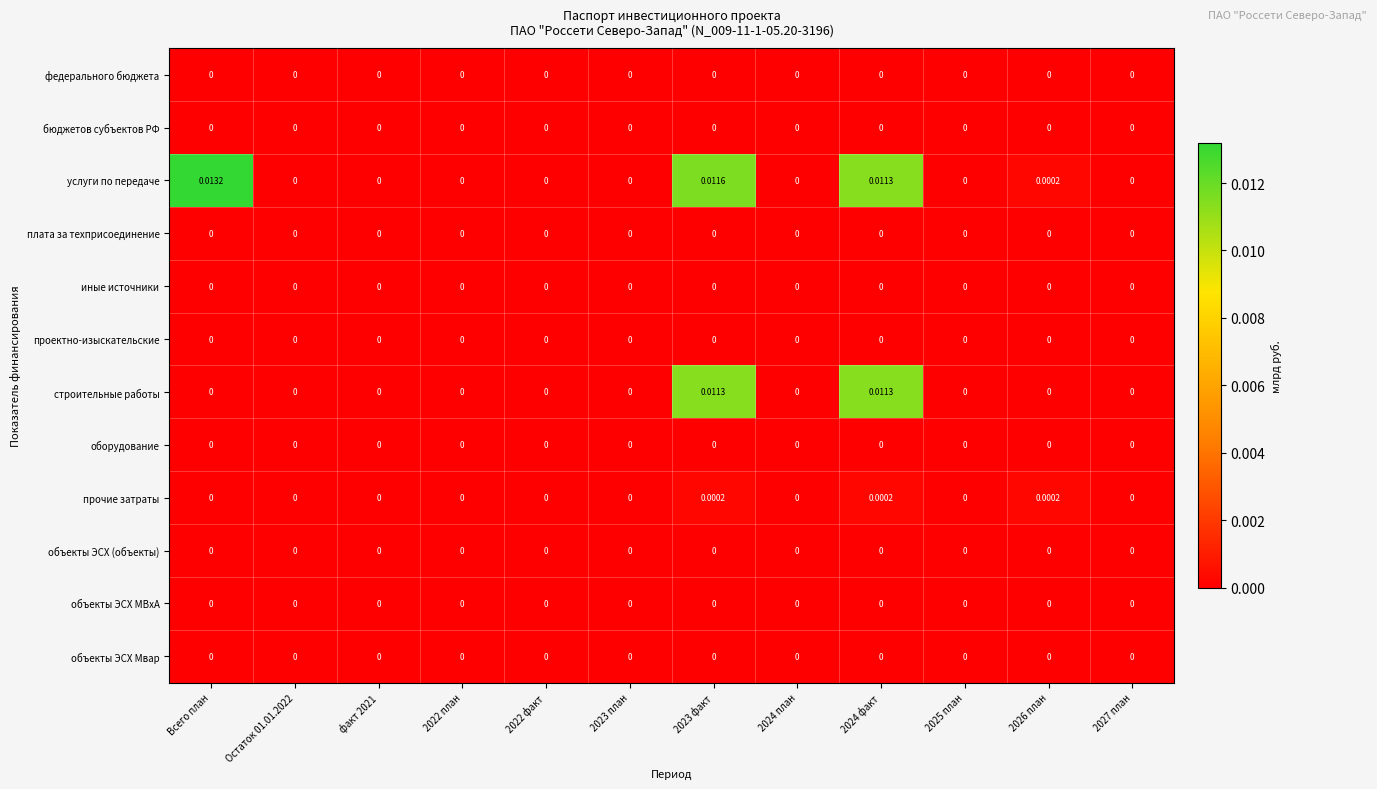

Which category has the highest value across all series?

Всего план